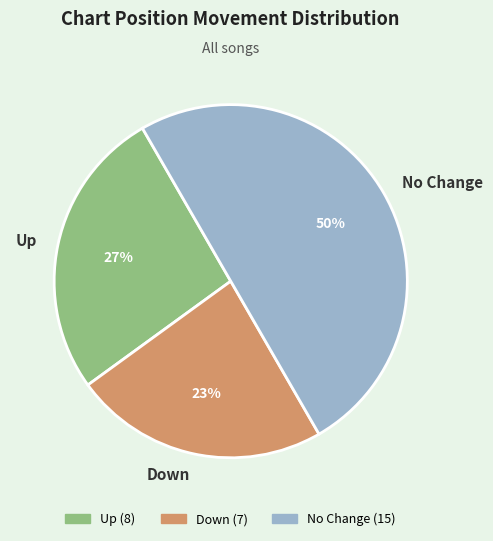

Is it true that Up is 27% of the pie?

True